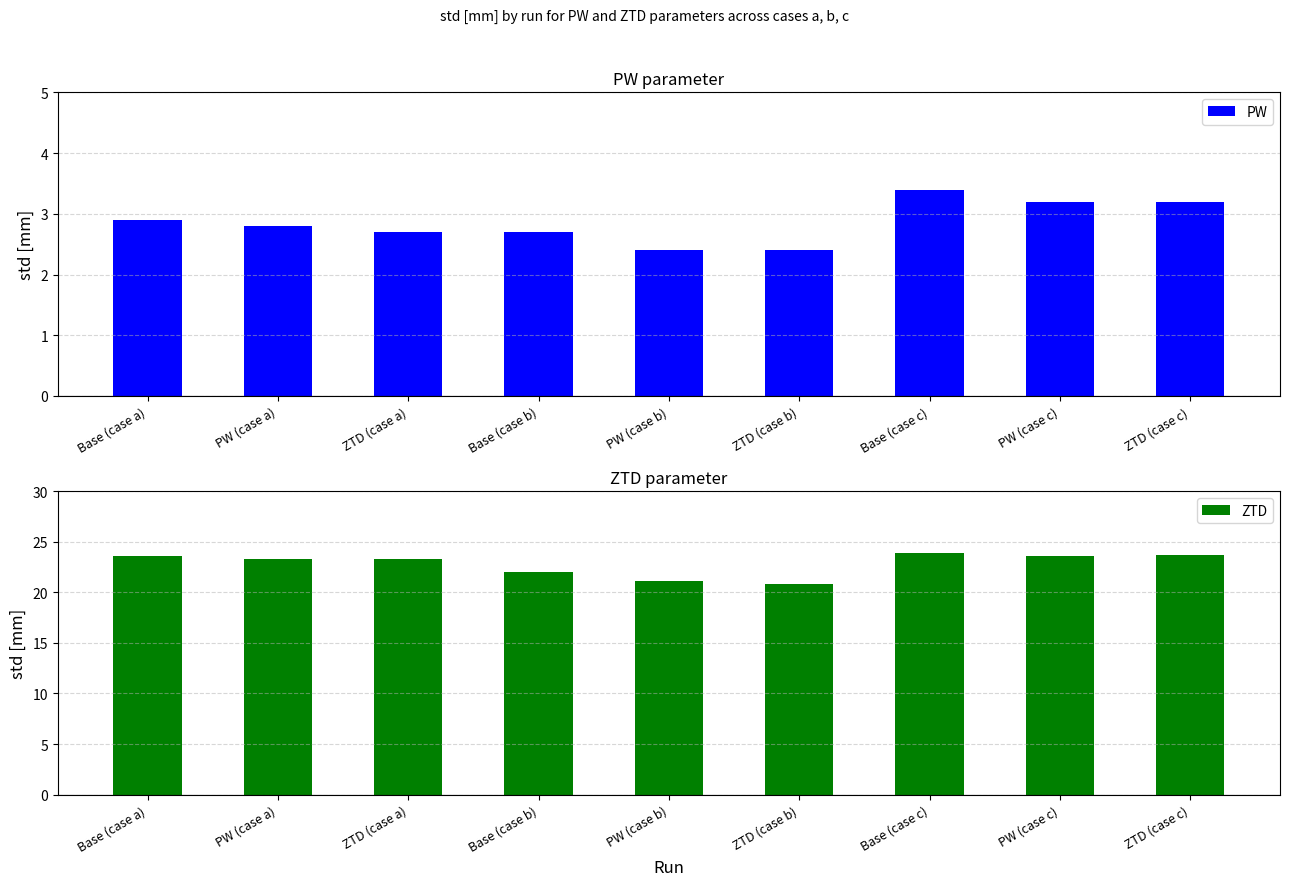

Which series has the largest total across all categories?

ZTD